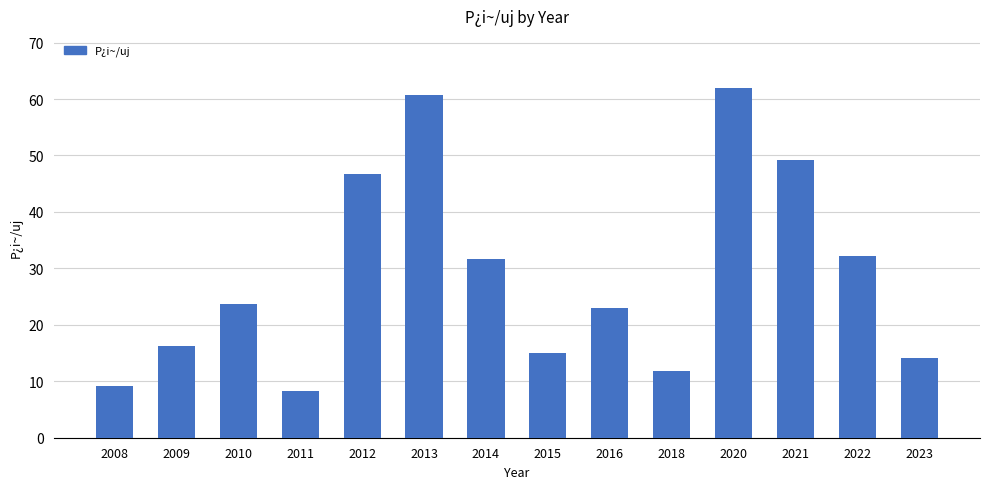

What is the difference between the second highest and second lowest values?

51.6